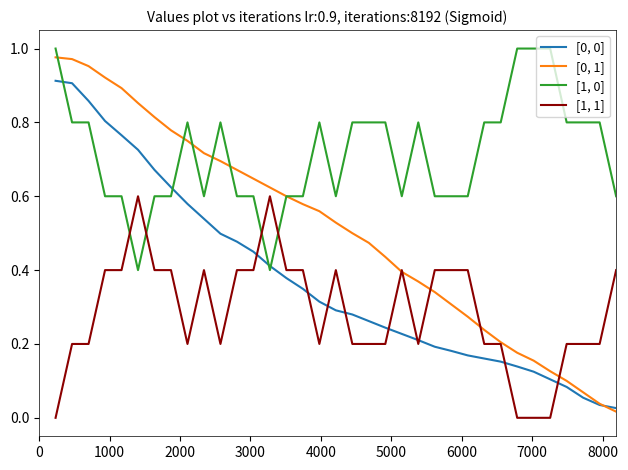

True or false: [1, 0] and [0, 0] intersect in this chart.

True